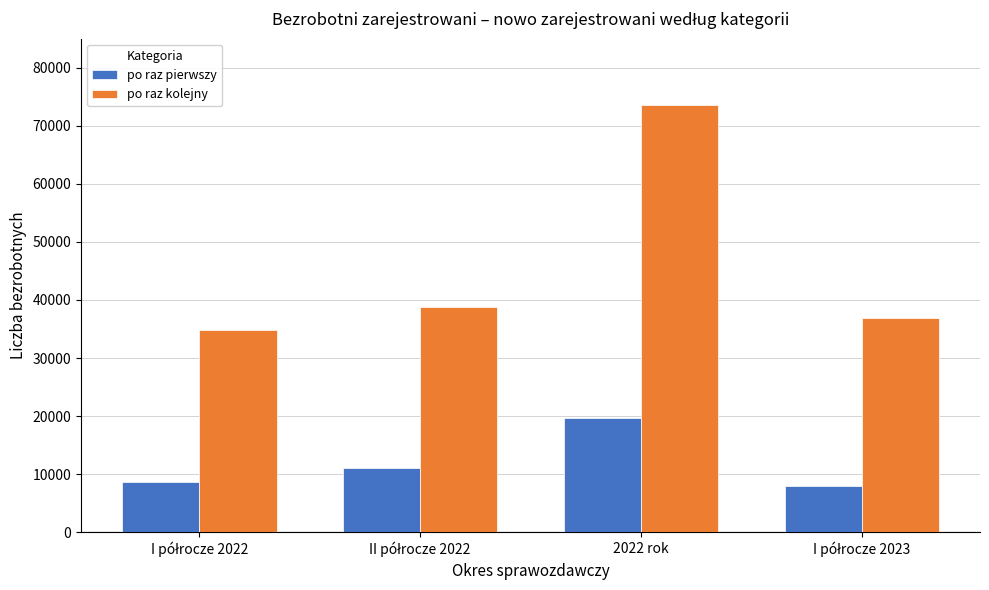

Which series has the largest range (max minus min)?

po raz kolejny